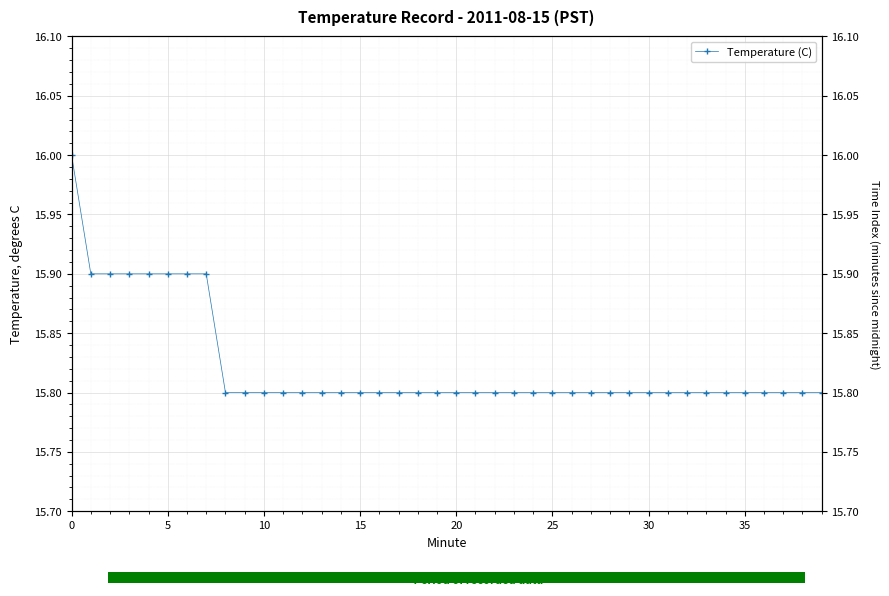

At which category does the chart reach its minimum across all series?

35